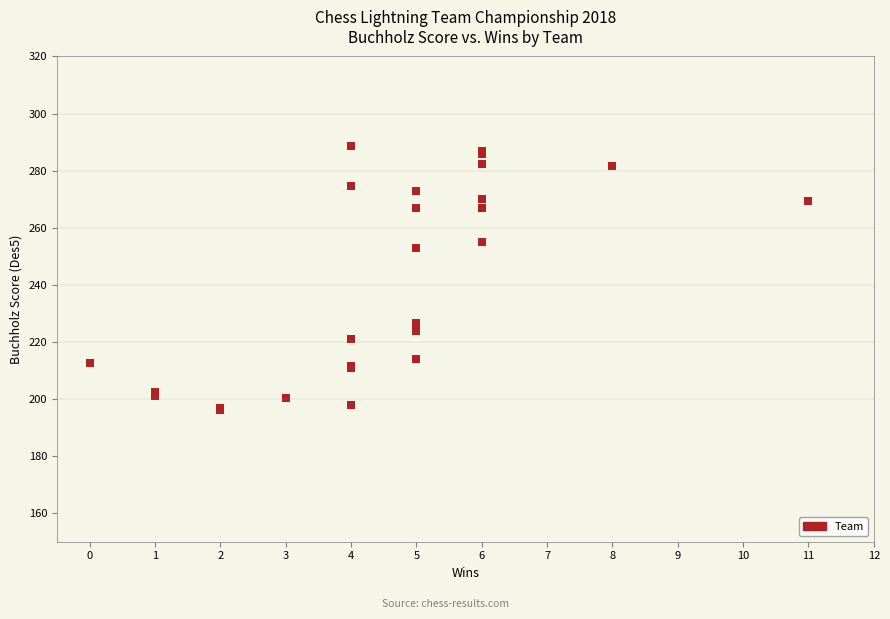

What Y value in the scatter plot is closest to 242?

253.0